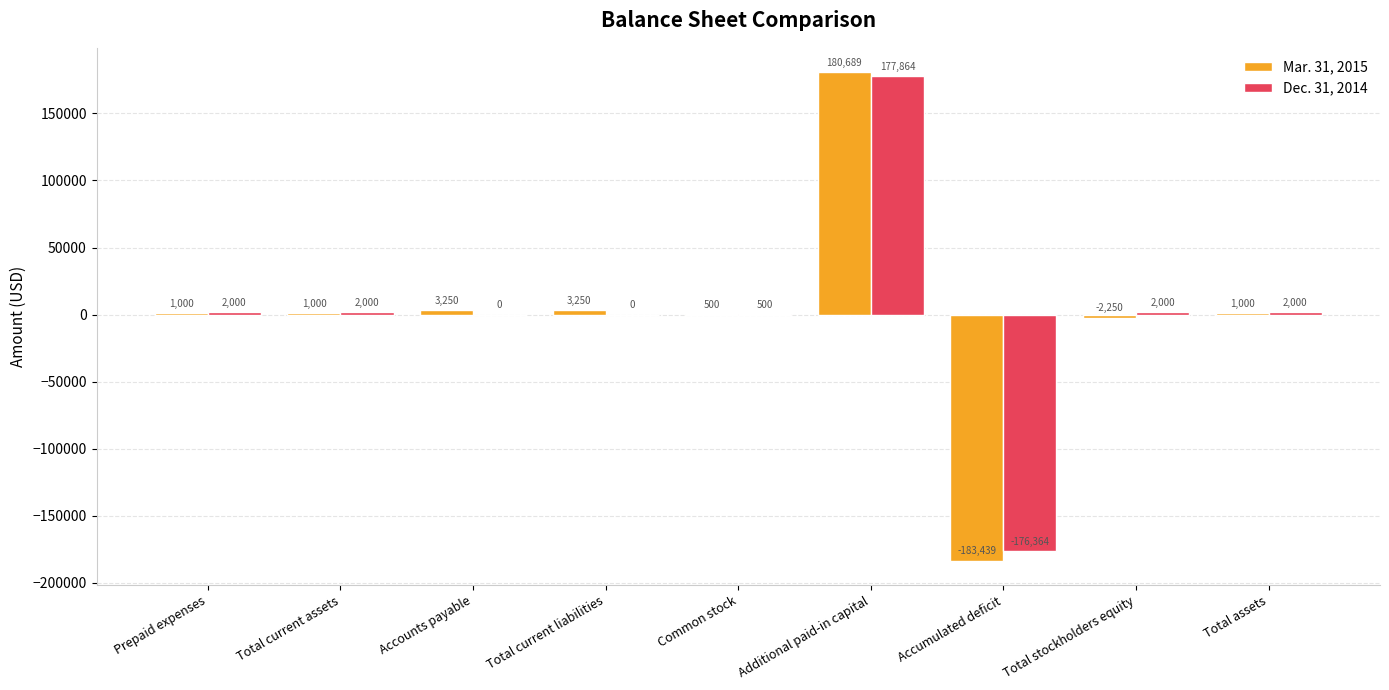

The value of Dec. 31, 2014 at Accounts payable is 0. True or false?

True